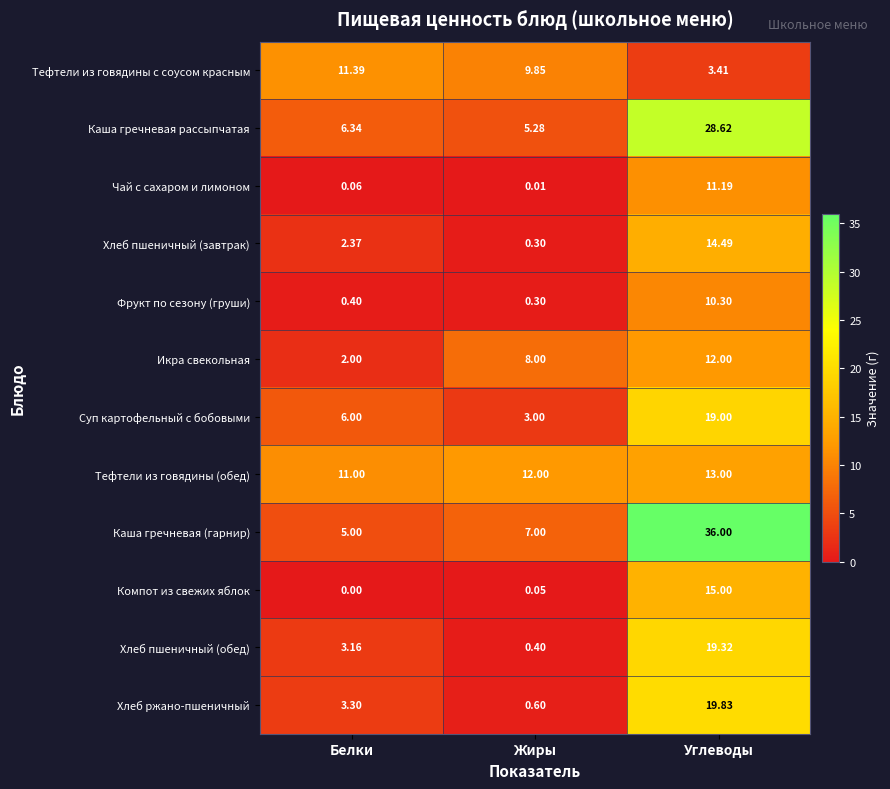

Between Белки and Углеводы, which series saw the biggest shift?

Каша гречневая (гарнир)